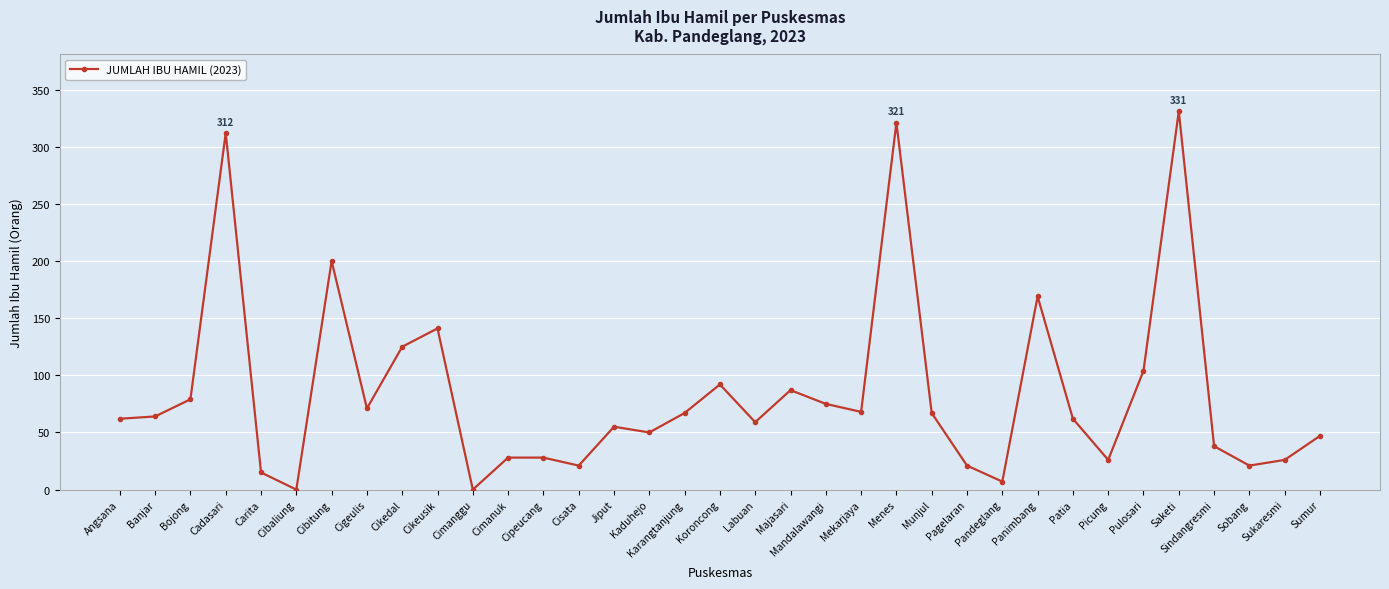

What is the sum of all values?

2939